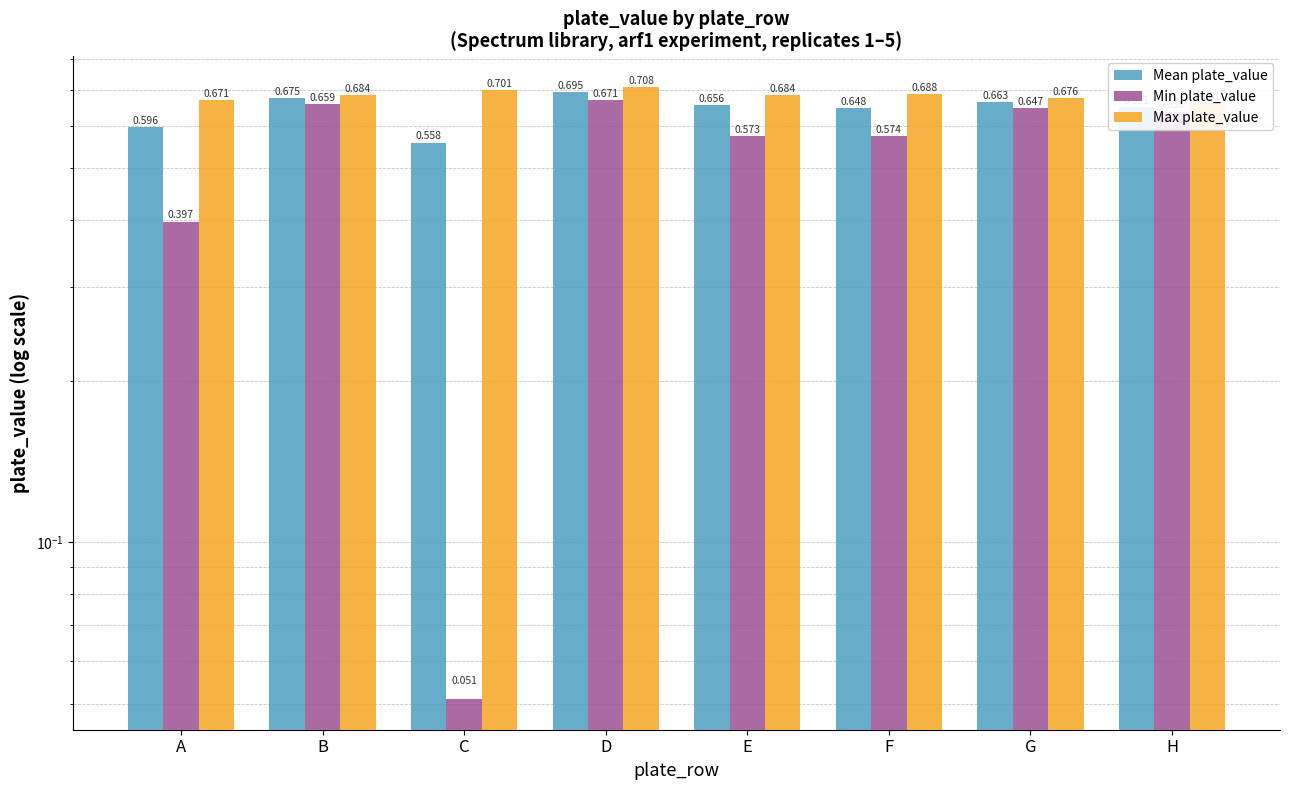

How many Max plate_value values are between 0 and 1?

8